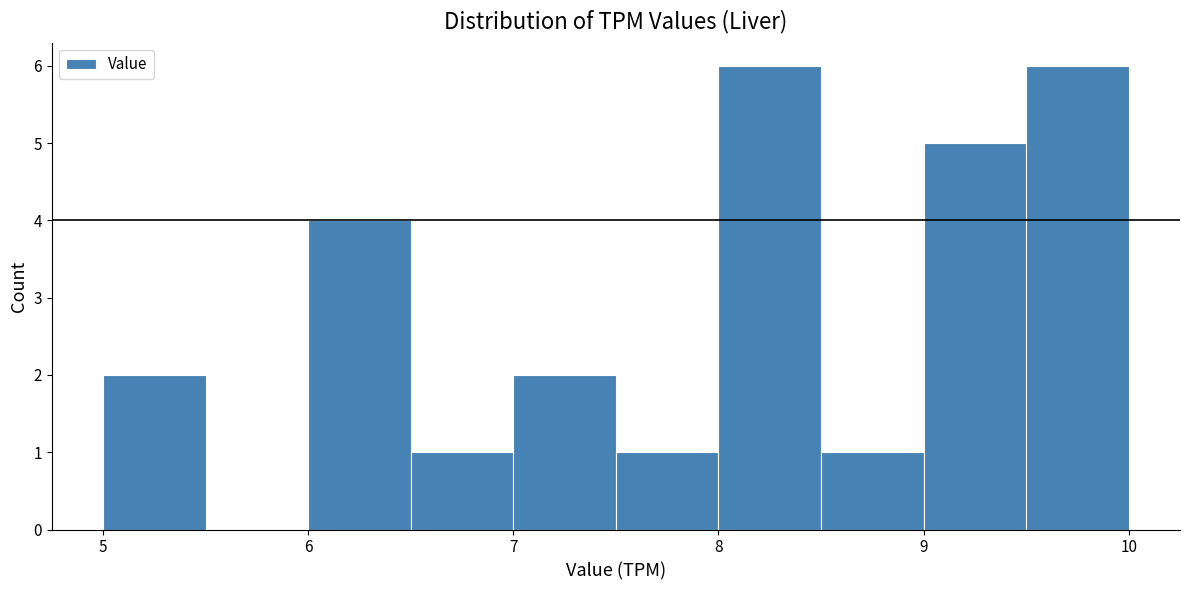

Reading left to right, transcribe this chart: for each bar, give the range it covers on the x-axis and its height. The values are not printed on the chart, so give them approximately, as read against the axis.

5.0 to 5.5: 2
5.5 to 6.0: 0
6.0 to 6.5: 4
6.5 to 7.0: 1
7.0 to 7.5: 2
7.5 to 8.0: 1
8.0 to 8.5: 6
8.5 to 9.0: 1
9.0 to 9.5: 5
9.5 to 10.0: 6